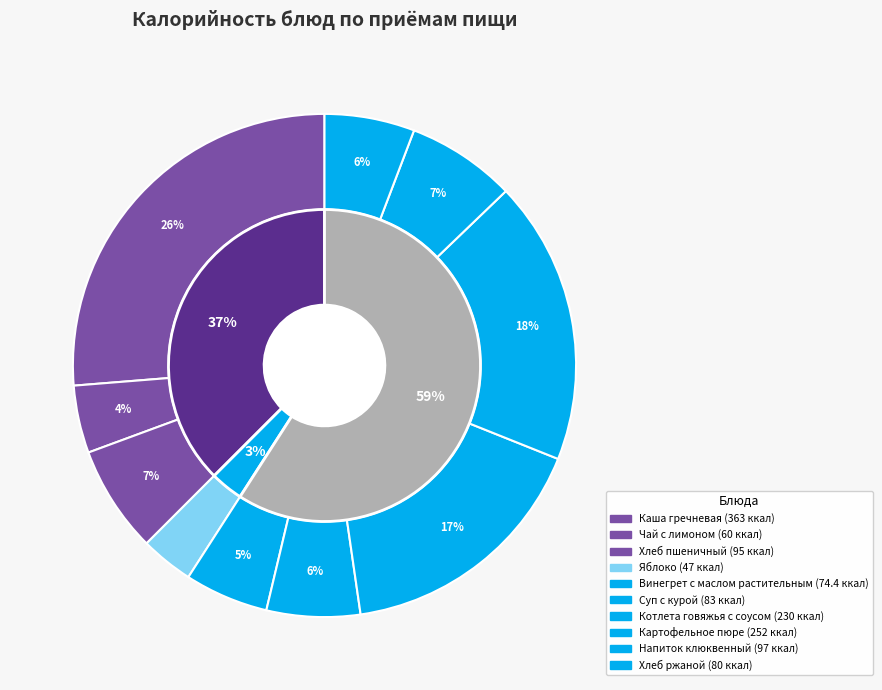

To the nearest percent, what is the average slice percentage?

10%